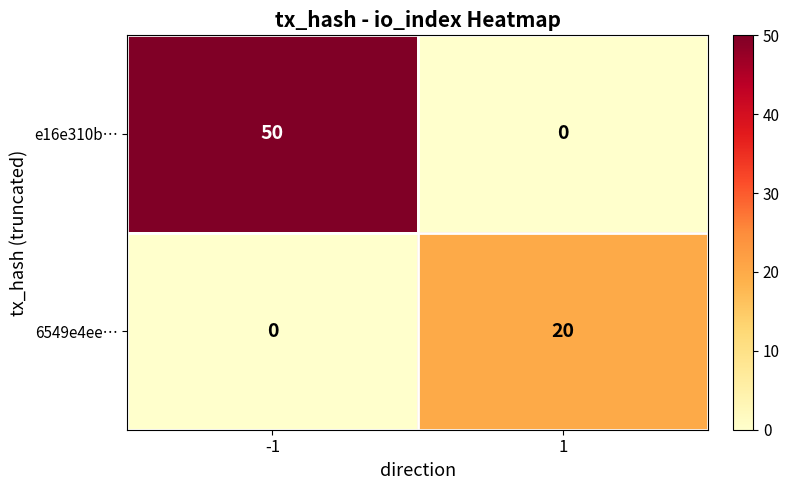

At -1, list the series in order from smallest to largest.

6549e4ee…, e16e310b…